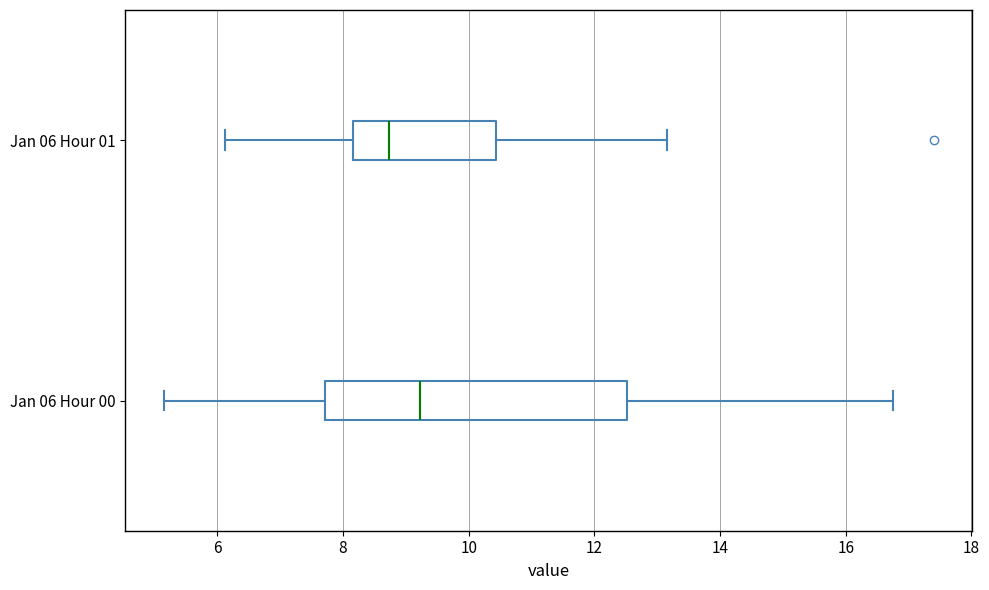

Reading bottom to top, transcribe this box plot: for each box, give where its median line is, the range the box spans, and where its two whiskers end, as read against the x-axis. The values are not printed on the chart, so give them approximately, as read against the axis.

Jan 06 Hour 00: median 9.2, box 7.8 to 12.6, whiskers 5.2 to 16.8
Jan 06 Hour 01: median 8.8, box 8.2 to 10.4, whiskers 6.2 to 13.2